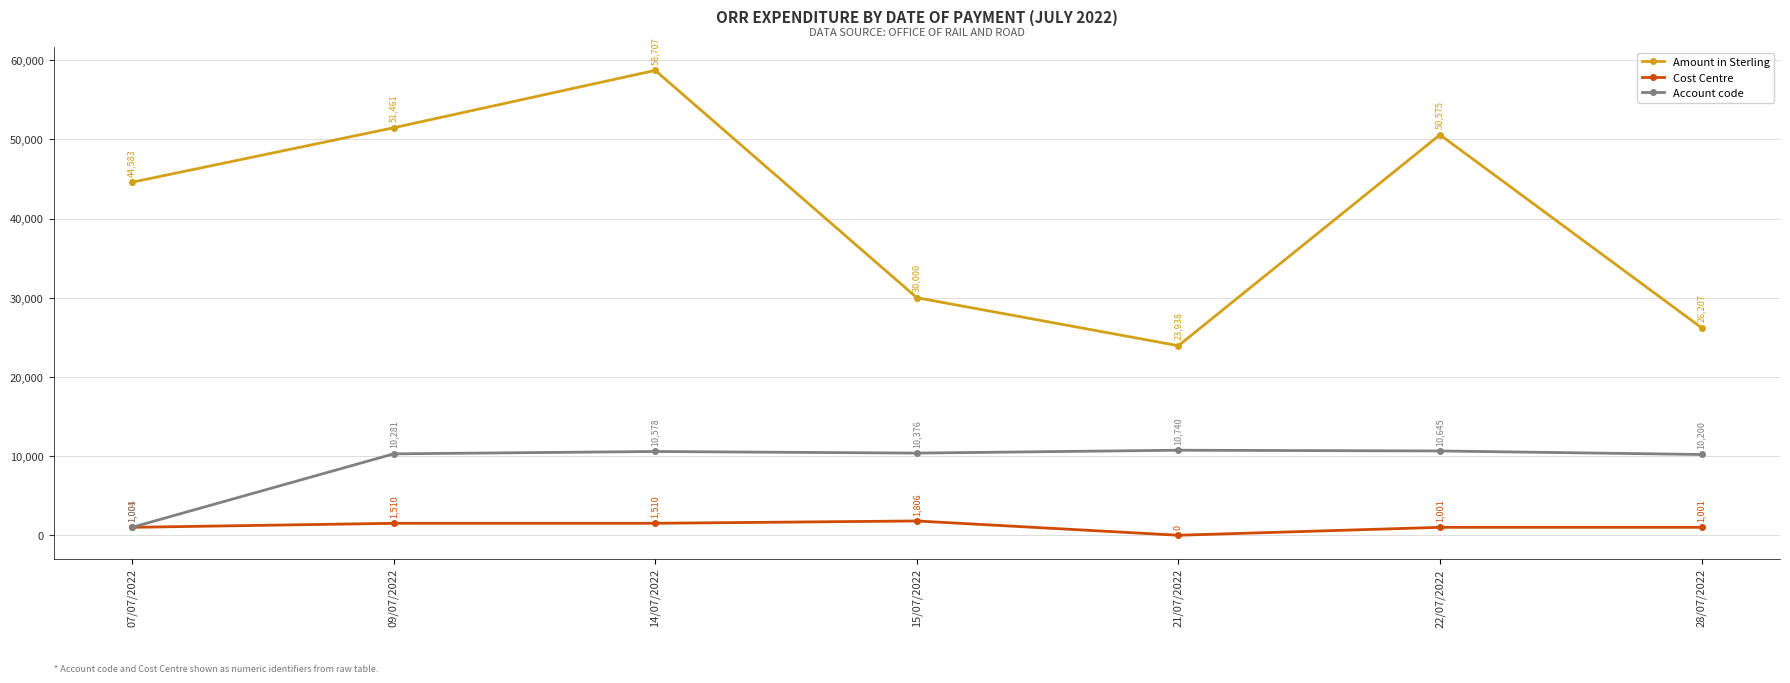

How many distinct data groups are displayed?

3